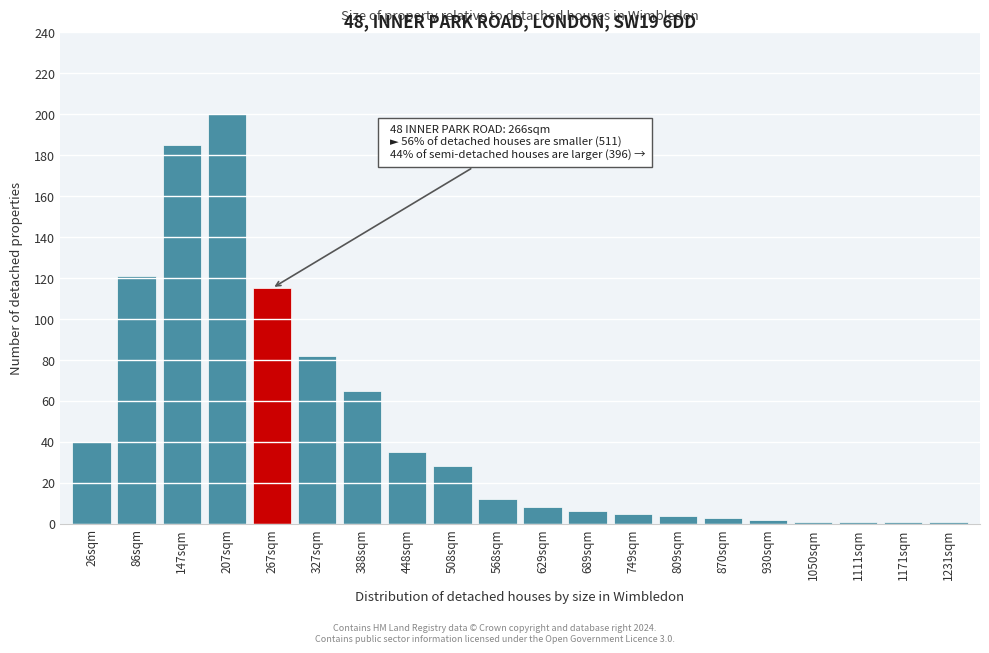

Reading left to right, list all the values displayed in this chart.

40	121	185	200	115	82	65	35	28	12	8	6	5	4	3	2	1	1	1	1